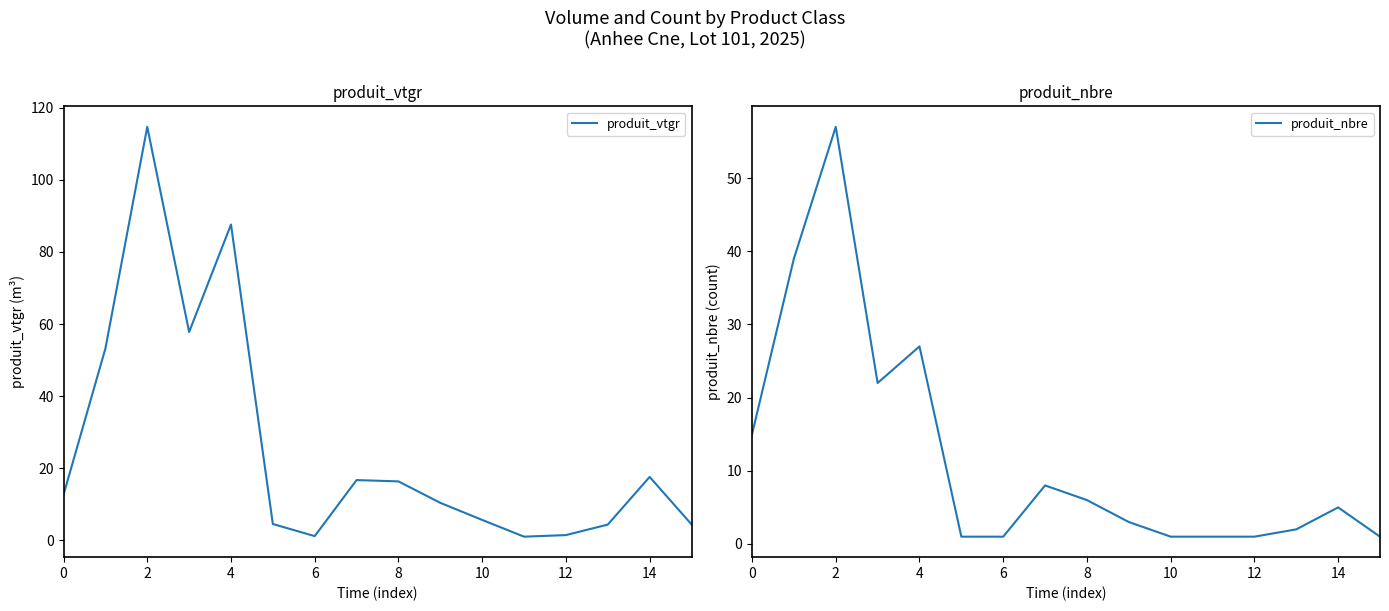

True or false: produit_nbre and produit_vtgr intersect in this chart.

True